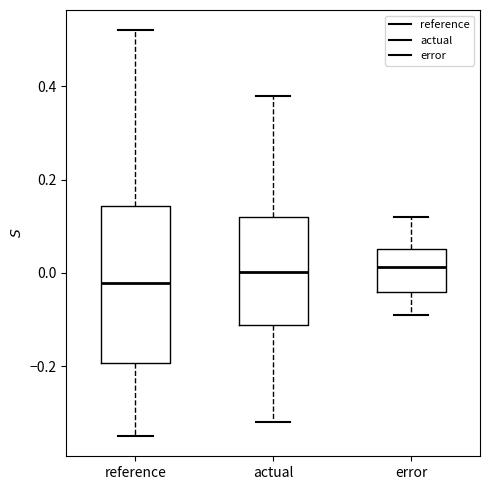

Where does the median line of the box for reference sit on the y-axis? The values are not printed on the chart, so give them approximately, as read against the axis.

-0.02